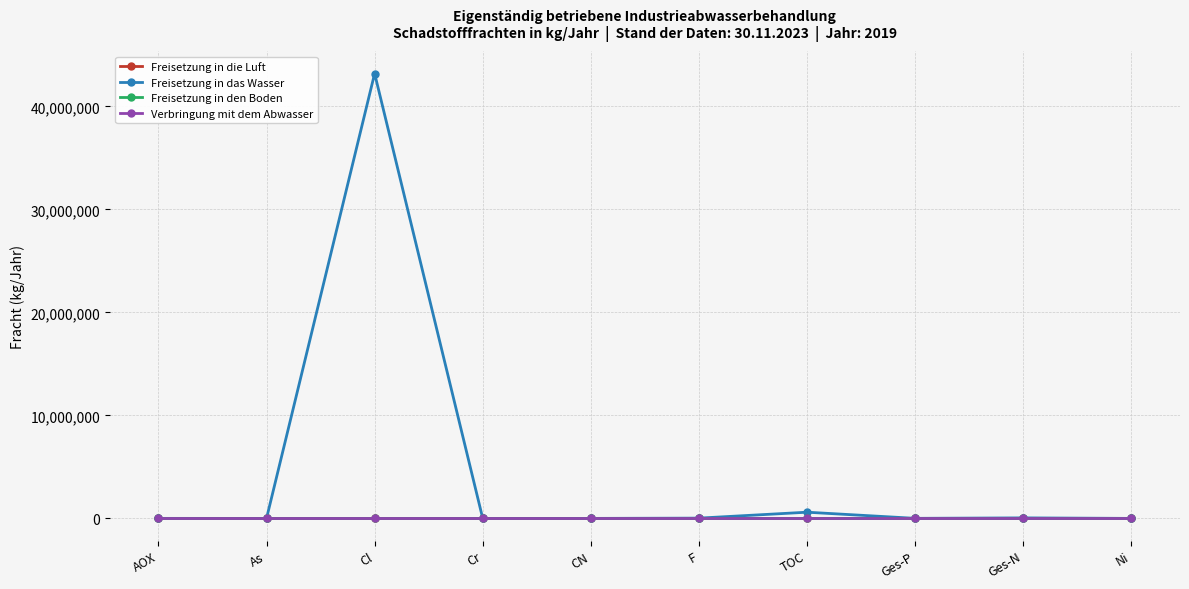

At which category does Freisetzung in das Wasser reach its first local peak?

Cl